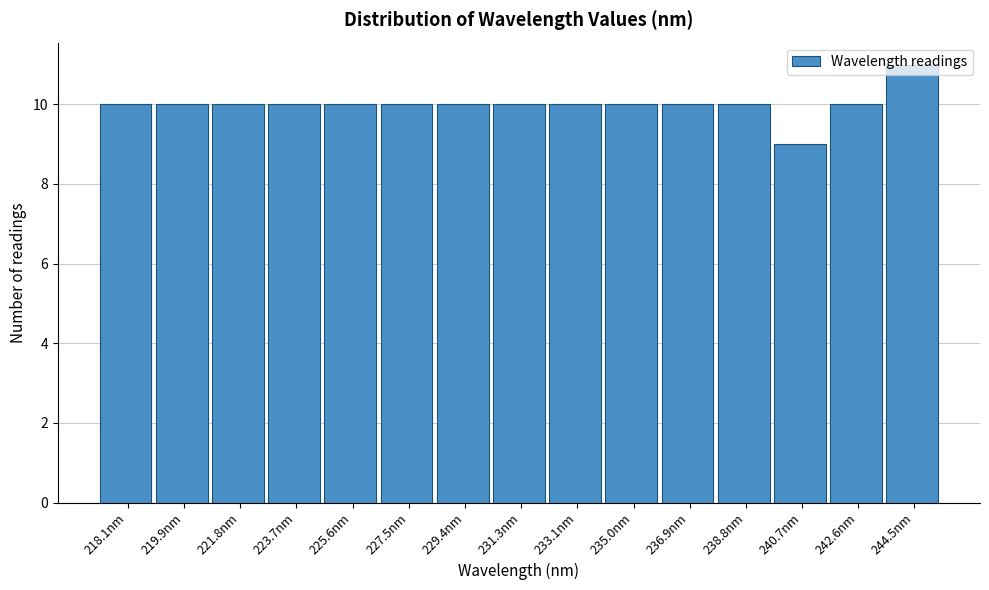

Approximately how many times larger is the value at 236.9nm compared to 229.4nm?

1.0